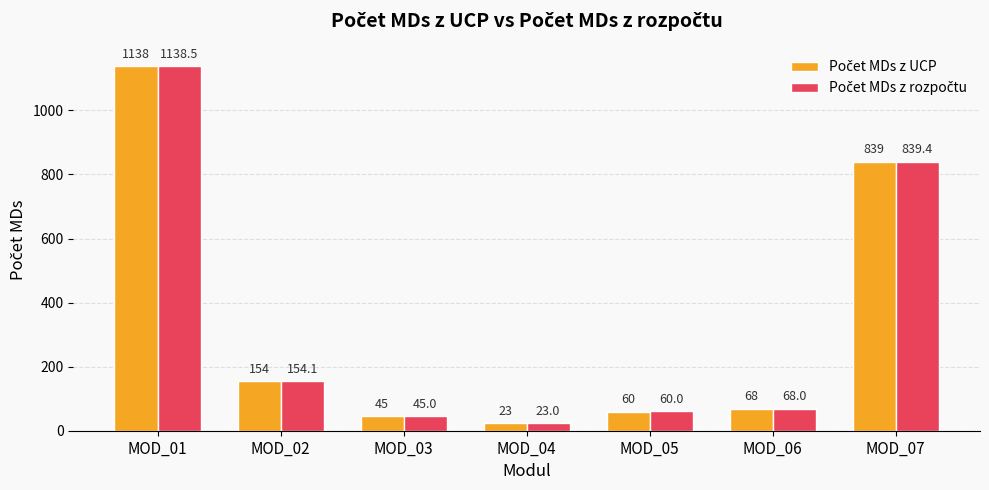

Does the chart contain any negative values?

No